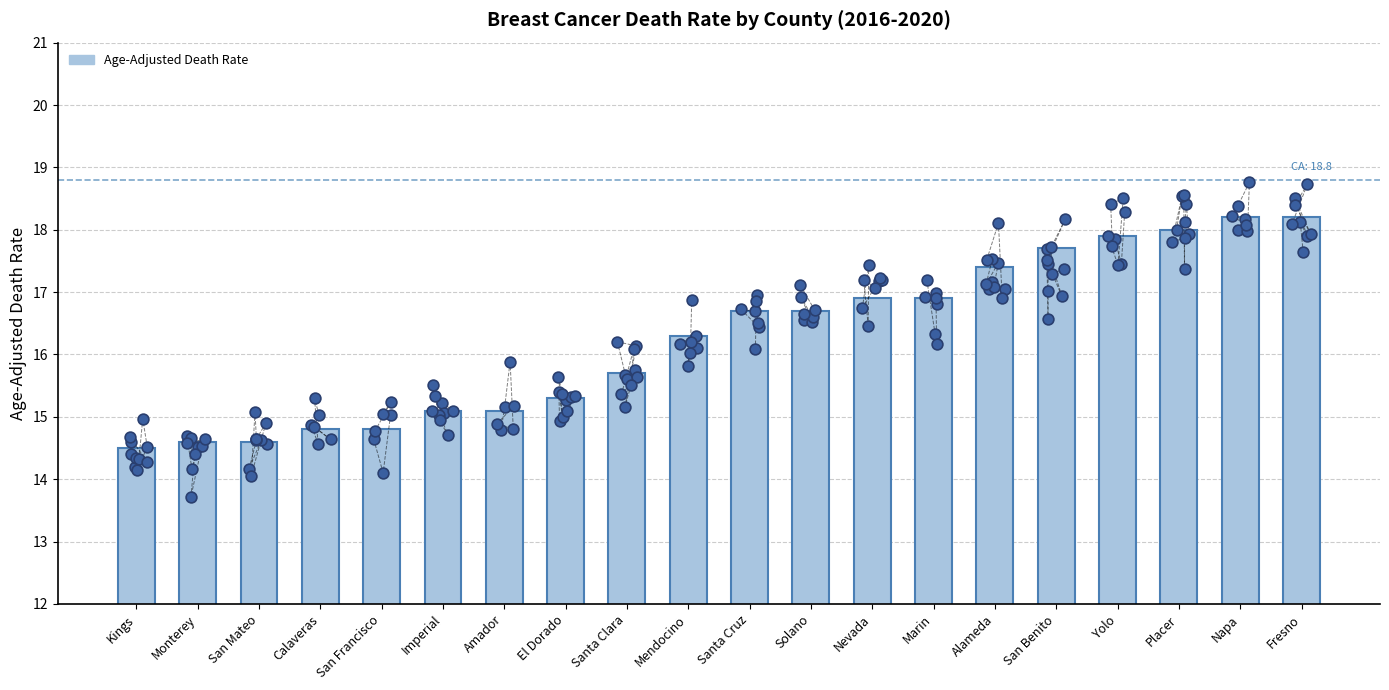

What is the change in value from Calaveras to Nevada?

+2.1